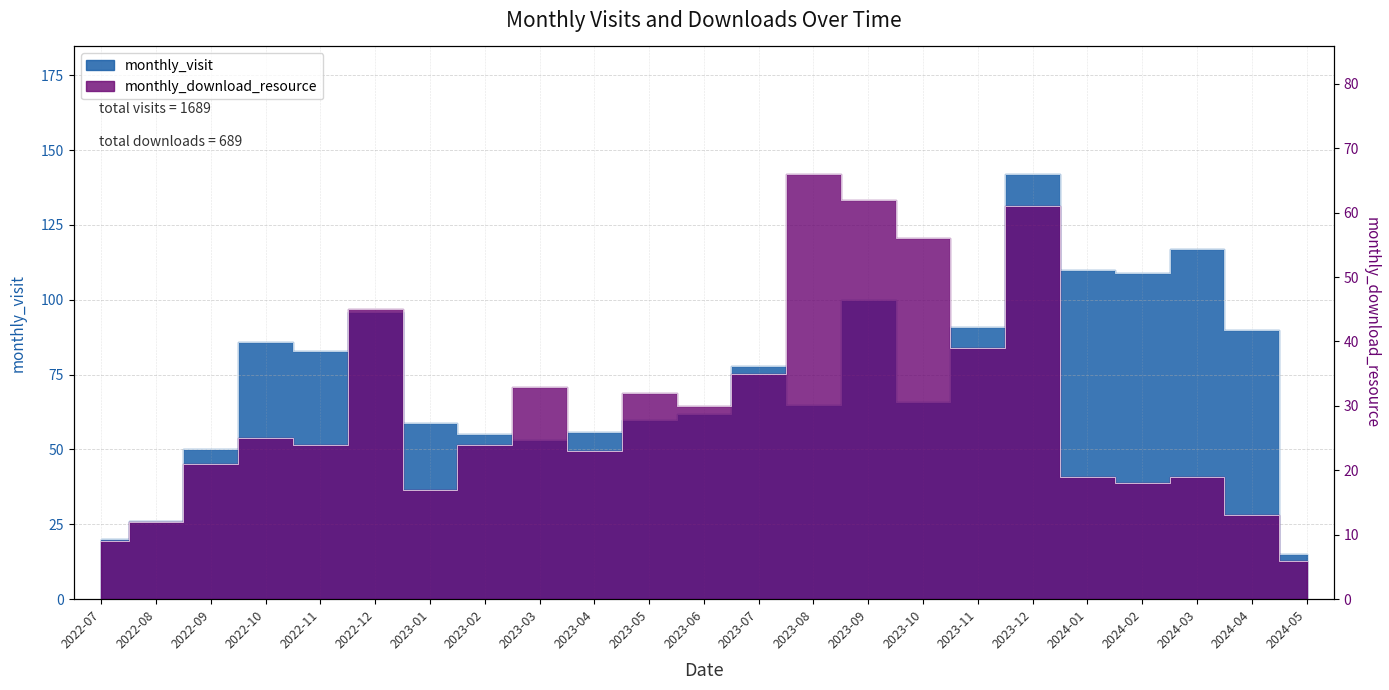

What are all the series names shown in the legend?

monthly_visit, monthly_download_resource